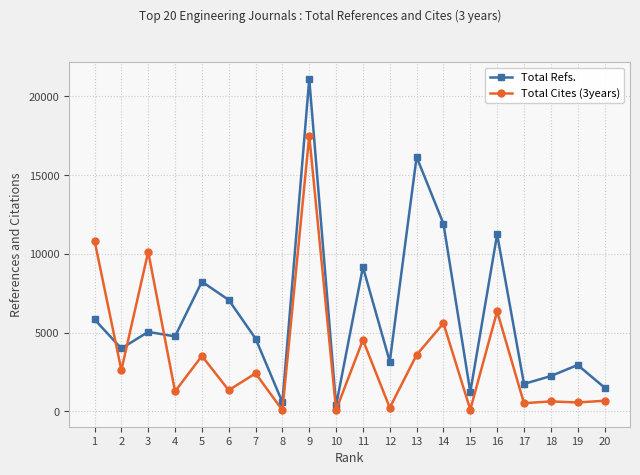

At which category is the sum across all series the highest?

9